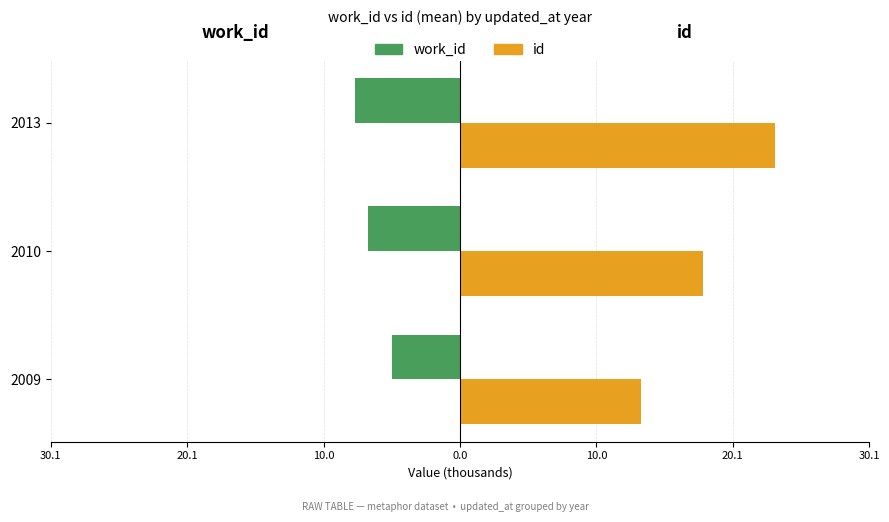

What are all the series names shown in the legend?

work_id, id